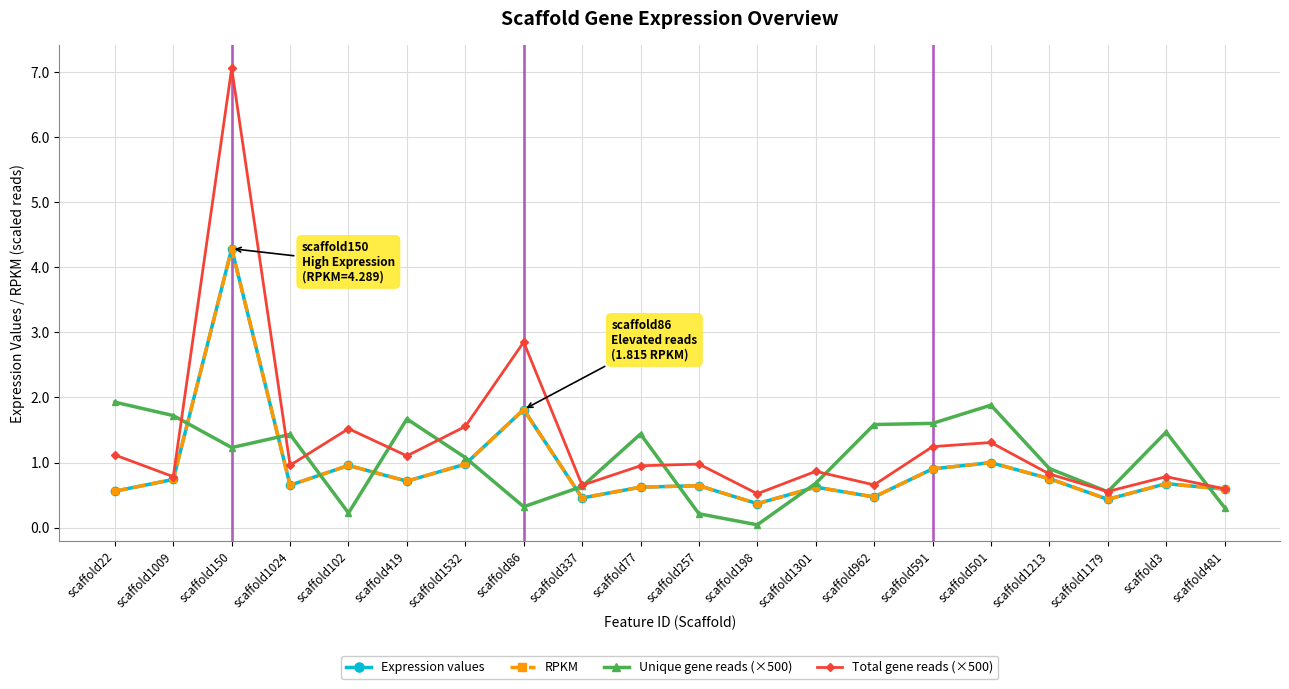

Does the chart have visible grid lines?

Yes